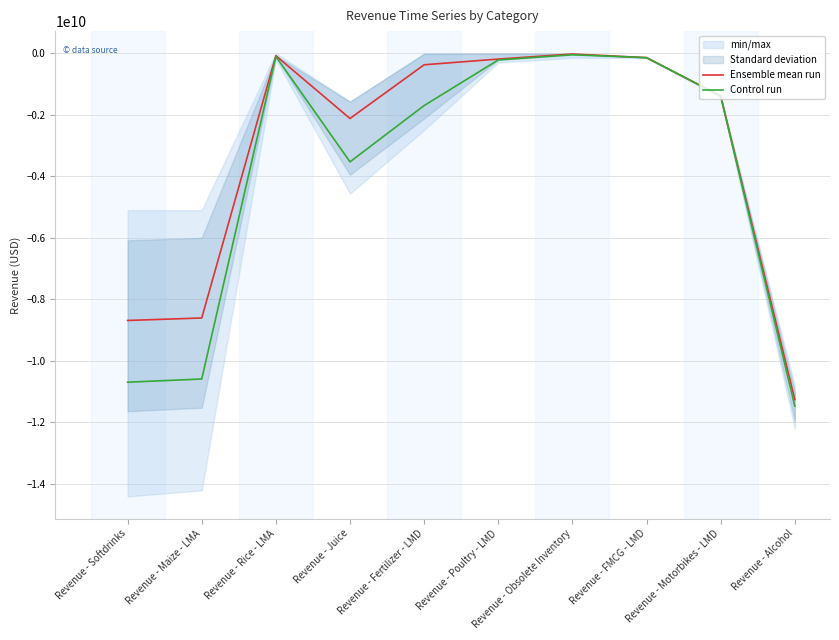

Does the chart have visible grid lines?

Yes